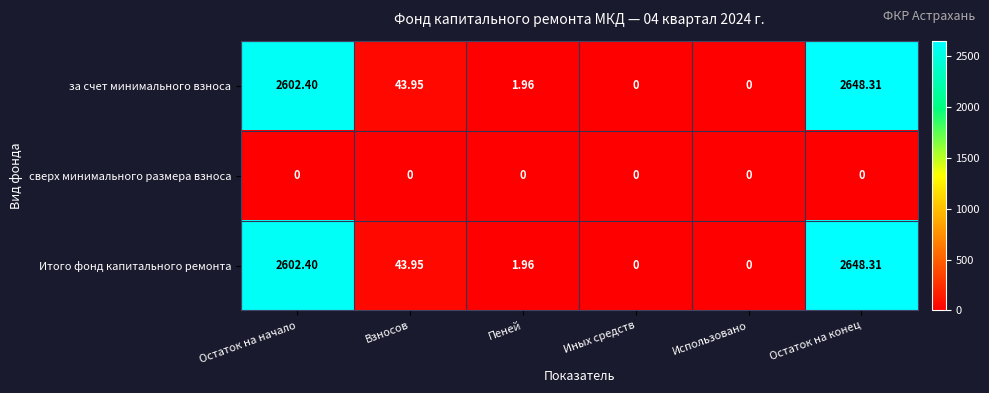

At which label does Итого фонд капитального ремонта first exceed 43?

Остаток на начало